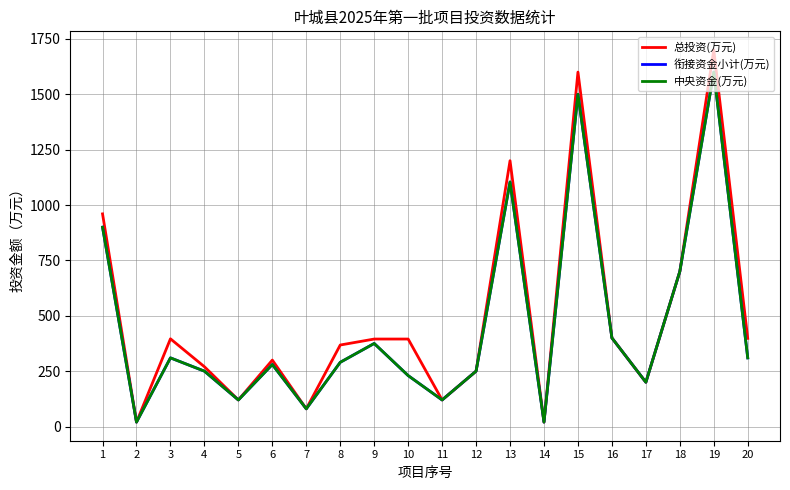

Where is 总投资(万元) nearest to the value 860?

1